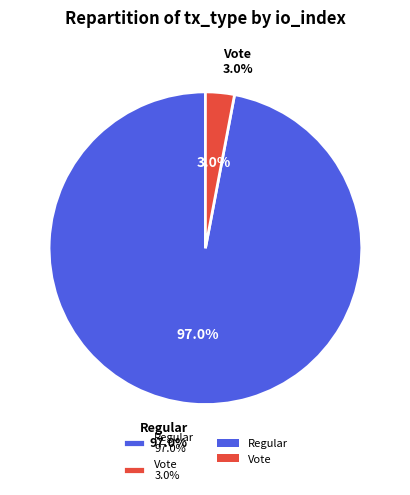

How many slices are in this pie chart?

2